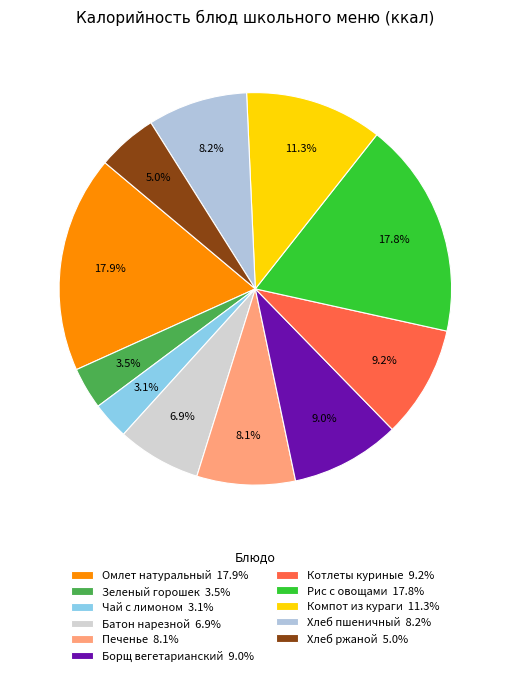

How many segments does this pie chart have?

11